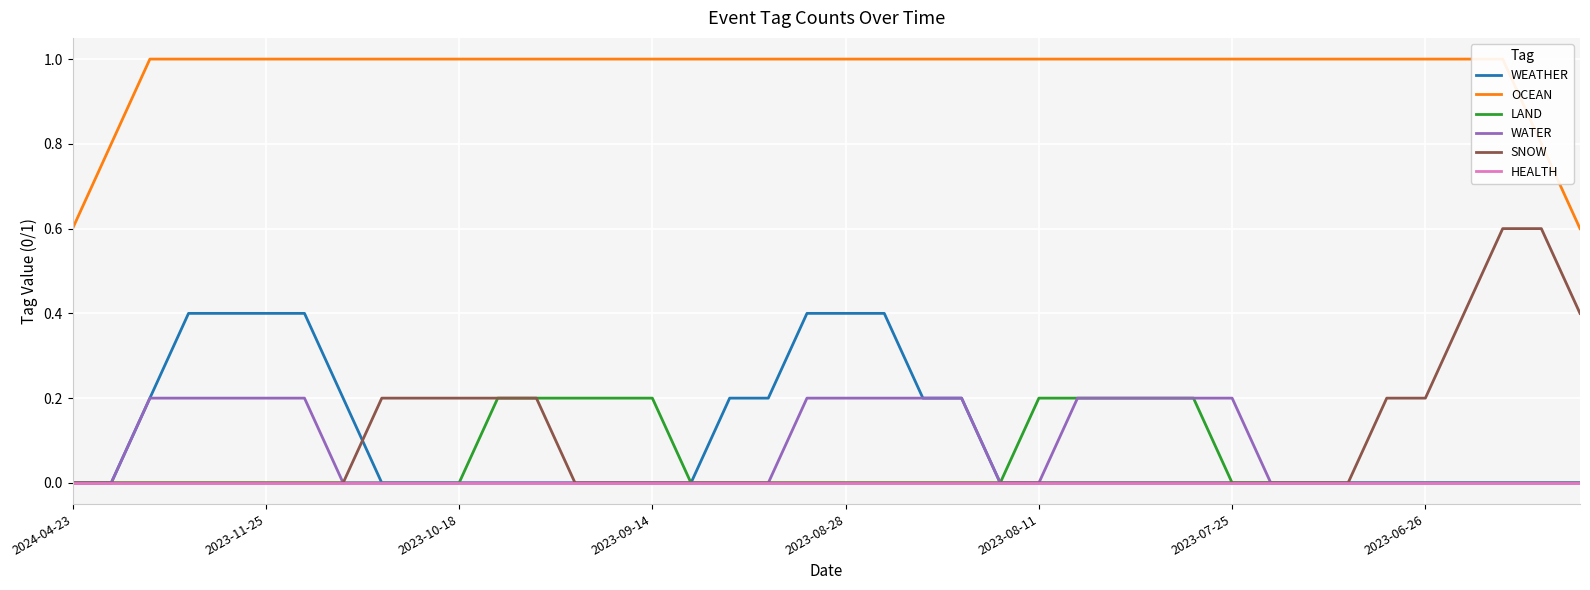

The value of WEATHER at 34 is 0.0. True or false?

True